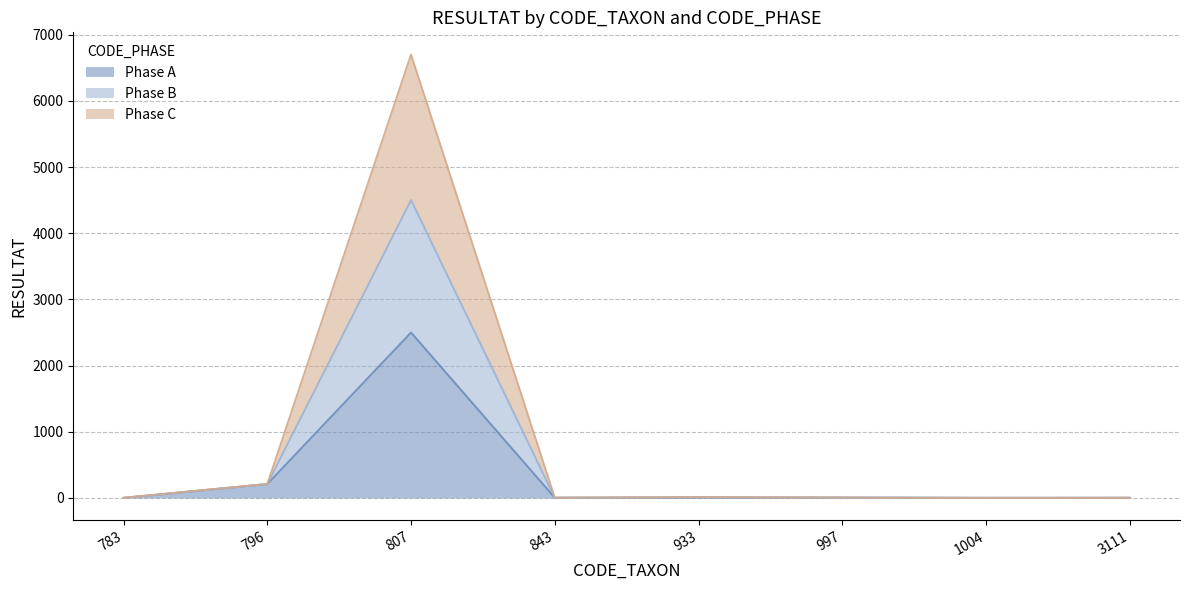

How many values in the Phase B series are below 6?

4